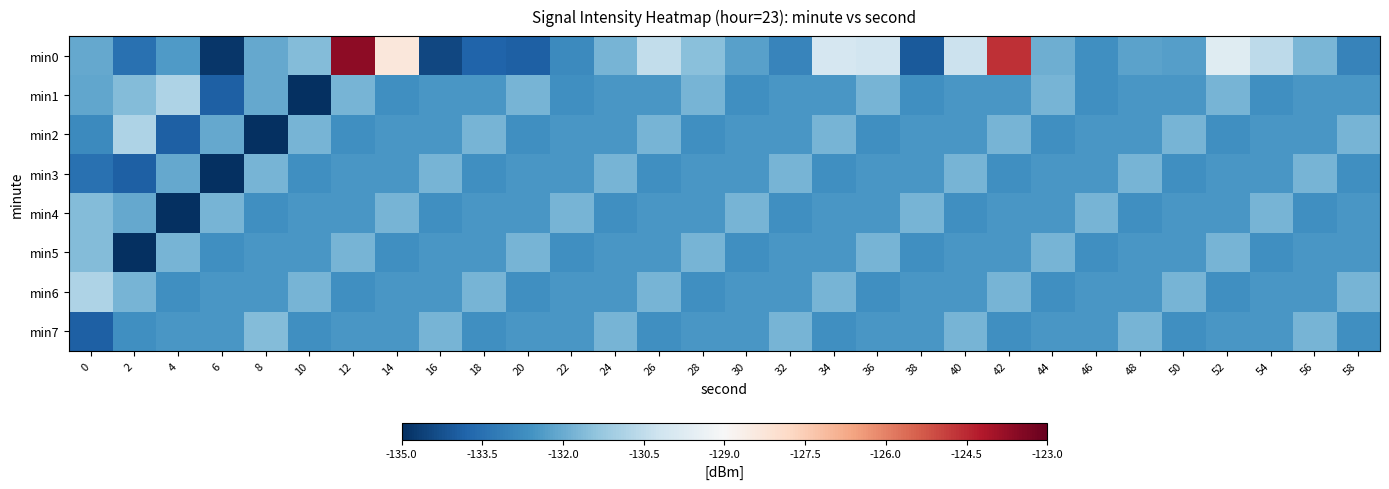

Rank the series by their maximum value, from lowest to highest.

min3, min4, min5, min7, min1, min2, min6, min0